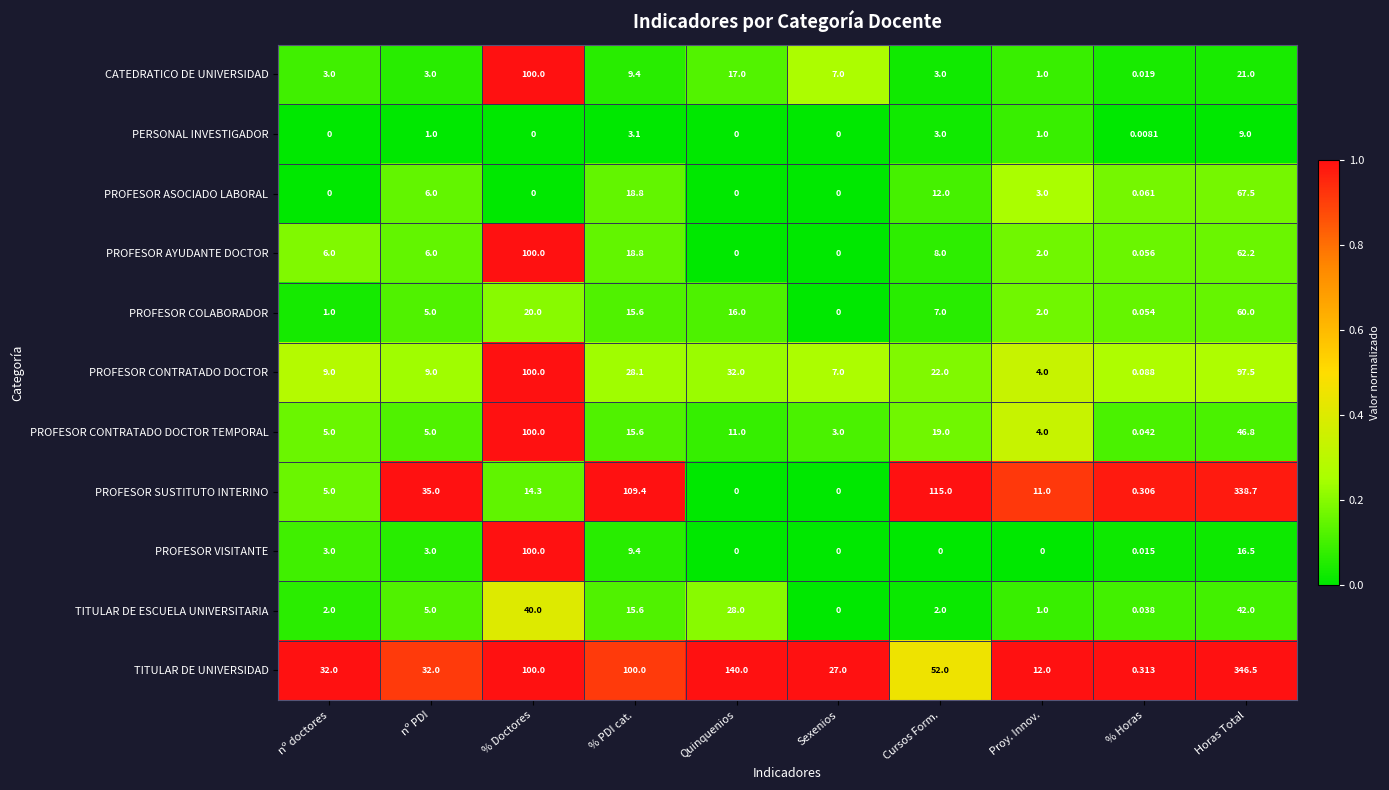

At which category is the sum across all series the highest?

Horas Total